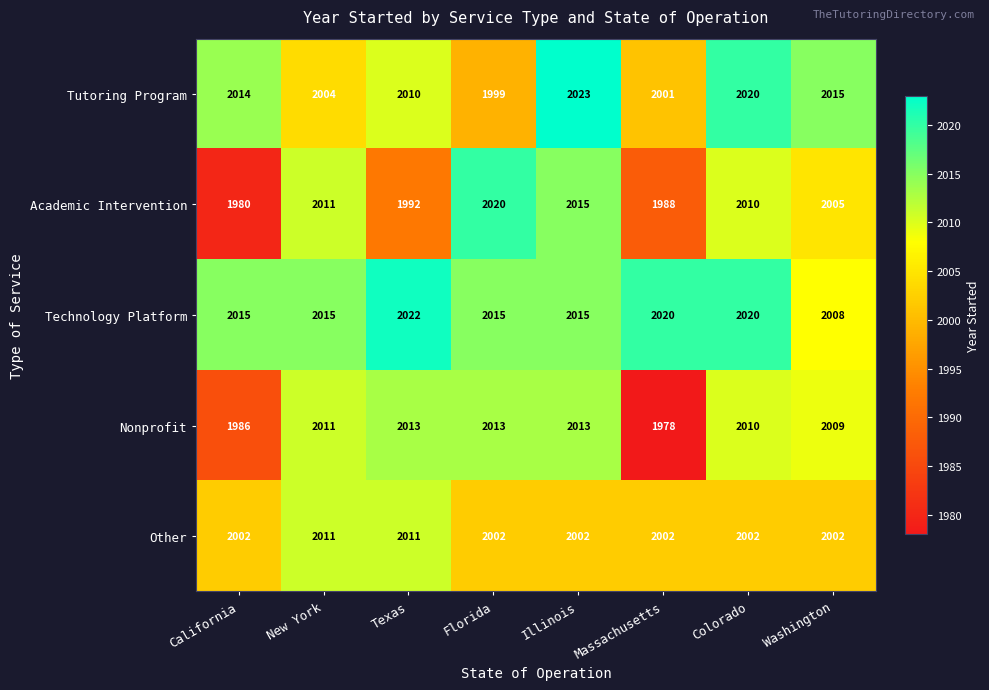

At which category is the sum across all series the highest?

Illinois